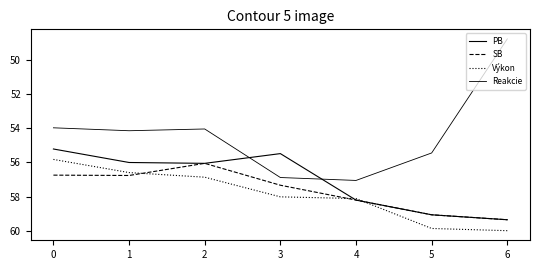

Does the chart display data point markers on the line(s)?

No